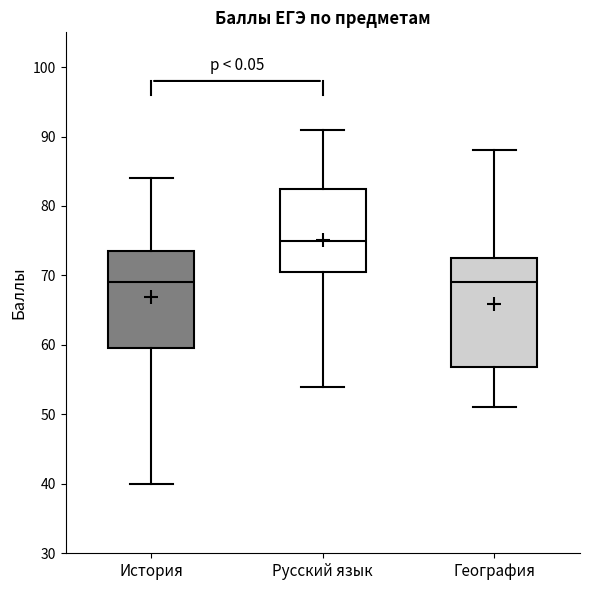

Reading left to right, transcribe this box plot: for each box, give where its median line is, the range the box spans, and where its two whiskers end, as read against the y-axis. The values are not printed on the chart, so give them approximately, as read against the axis.

История: median 69, box 60 to 74, whiskers 40 to 84
Русский язык: median 75, box 71 to 83, whiskers 54 to 91
География: median 69, box 57 to 73, whiskers 51 to 88